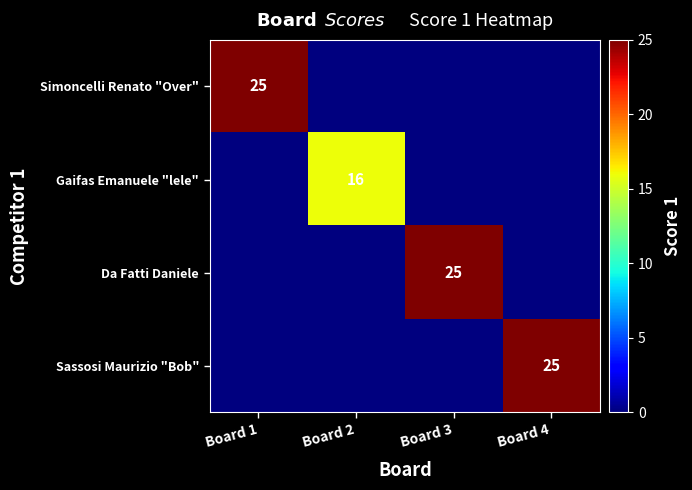

True or false: Da Fatti Daniele has a value of 9 at Board 3.

False